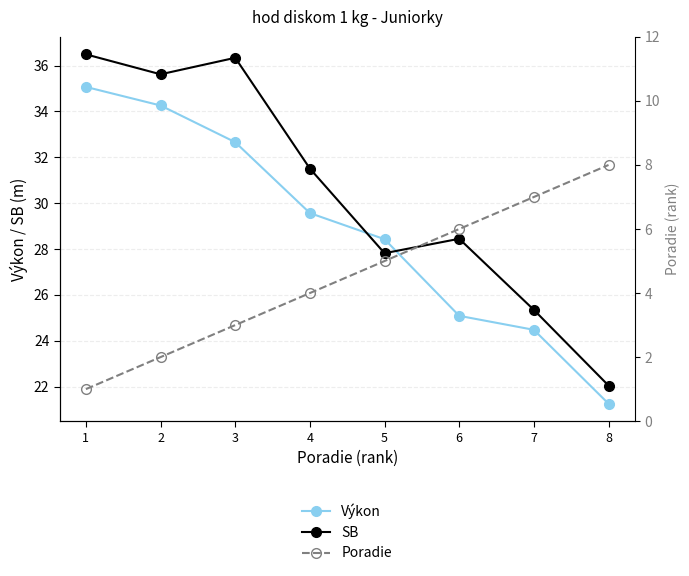

True or false: Poradie has more than 0 points higher than both neighbors.

False